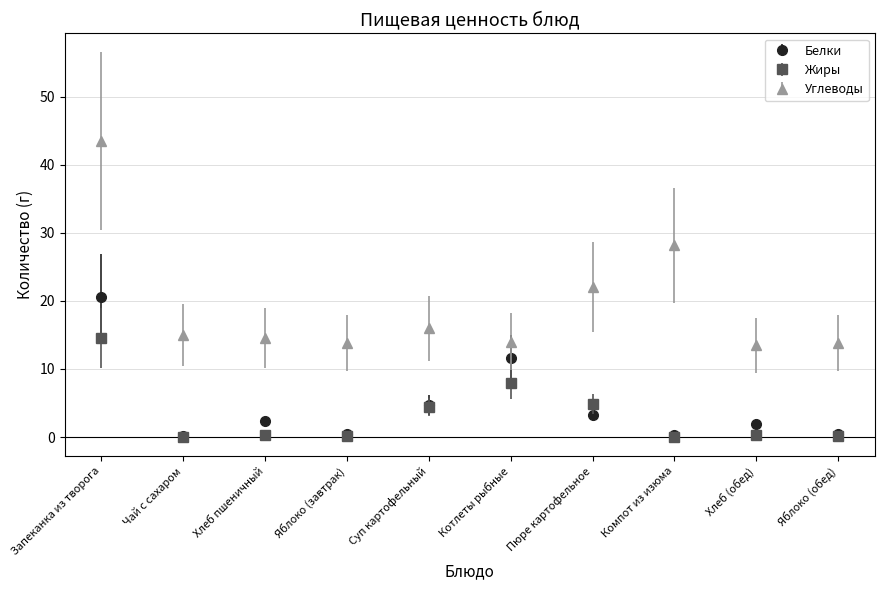

In Белки, how many points are lower than both neighbors (excluding endpoints)?

3